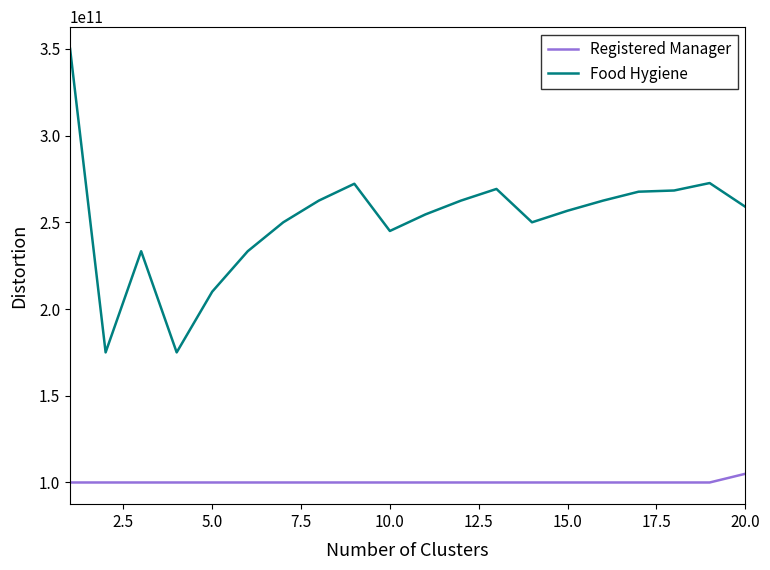

Which series has the largest range (max minus min)?

Food Hygiene